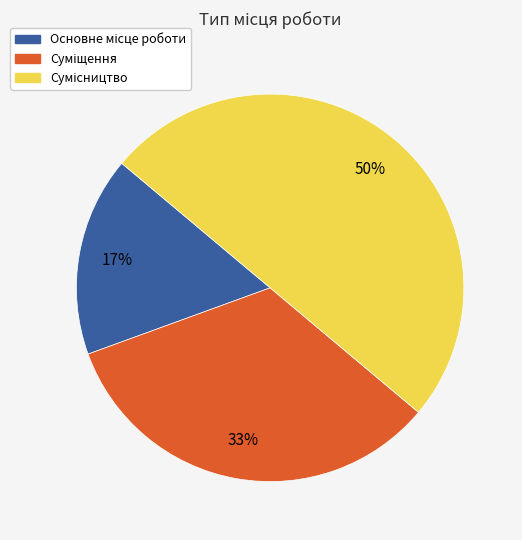

To the nearest percent, what is the difference between the largest and smallest slice percentages?

33%